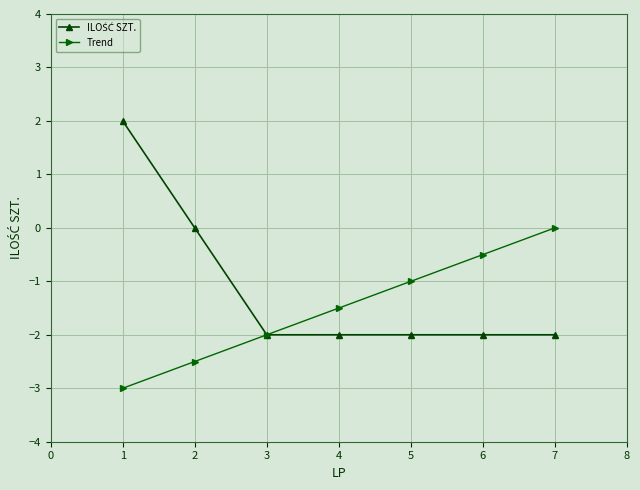

What is the average value of the Trend series?

-1.5